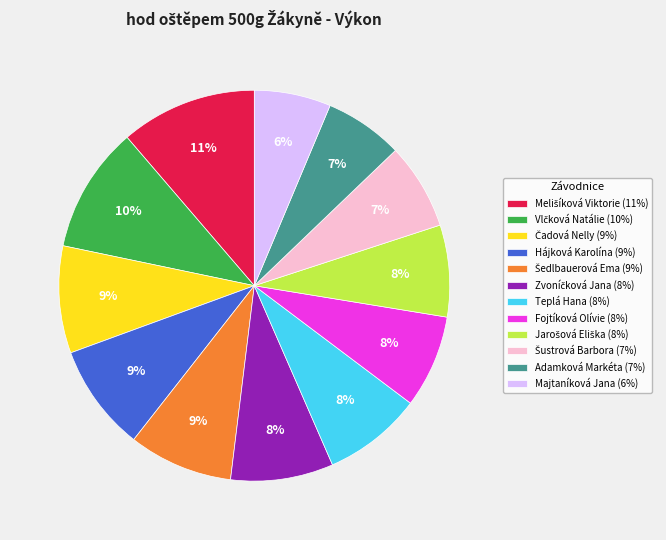

How many slices are in this pie chart?

12